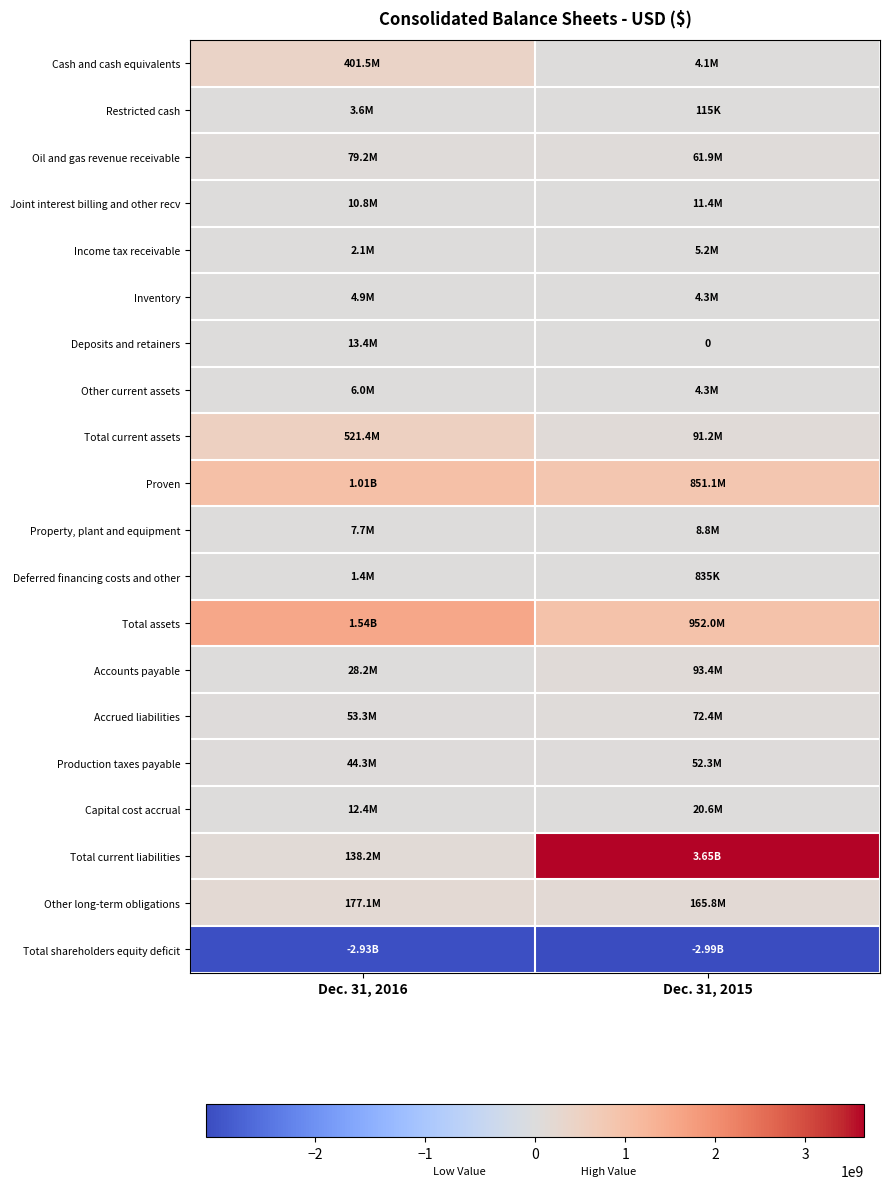

True or false: Inventory has a value of 4906000 at Dec. 31, 2016.

True